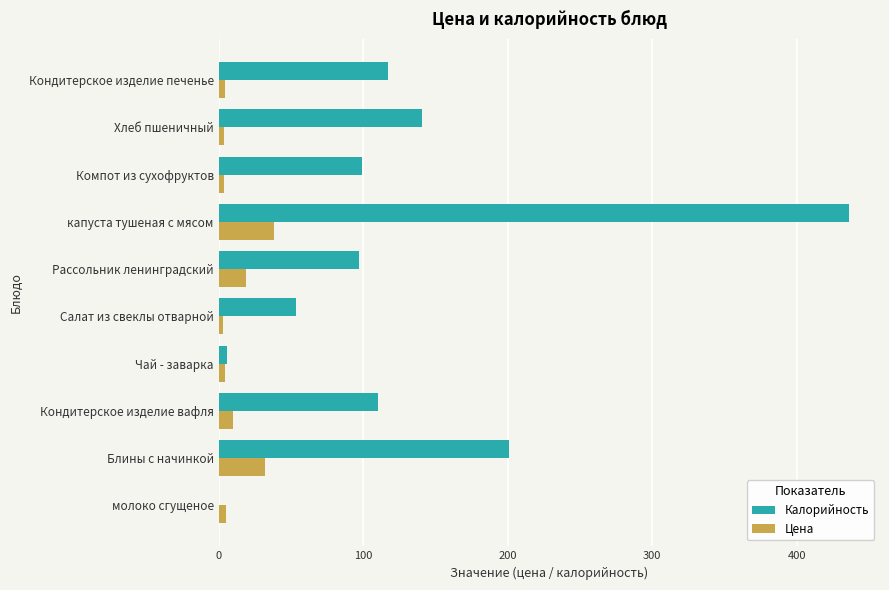

Between молоко сгущеное and Компот из сухофруктов, which series saw the biggest shift?

Калорийность